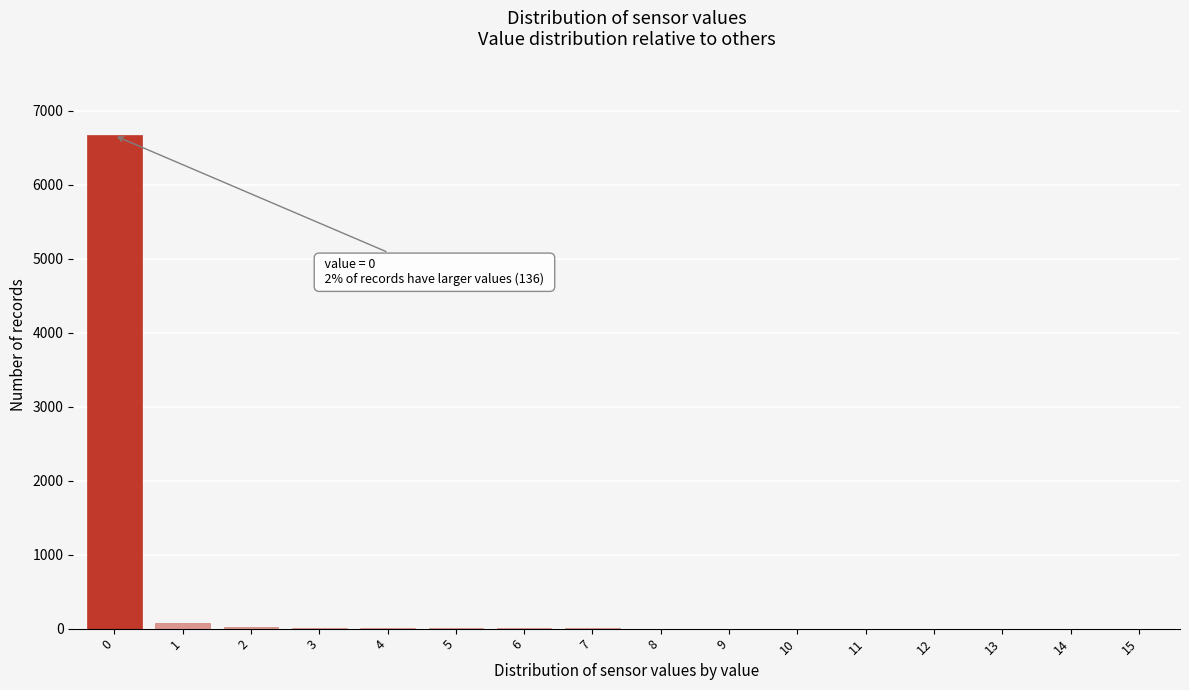

What is the sum of all values?

6801